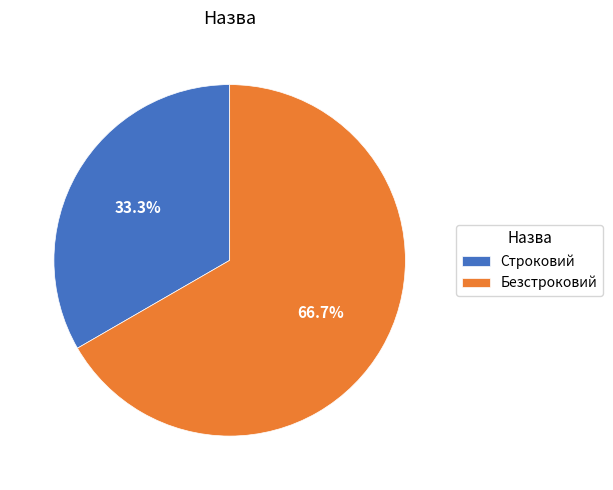

Rank the categories by value from lowest to highest.

Строковий, Безстроковий